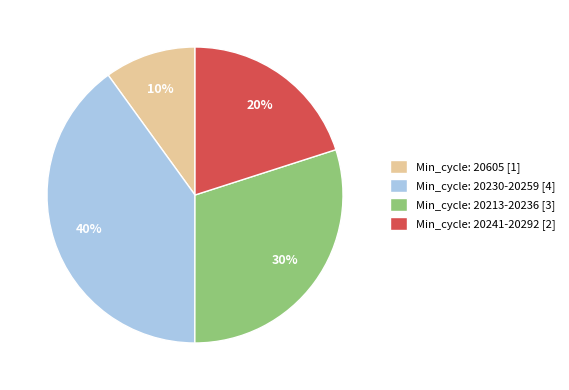

To the nearest percent, what portion does Min_cycle: 20241-20292 [2] represent?

20%